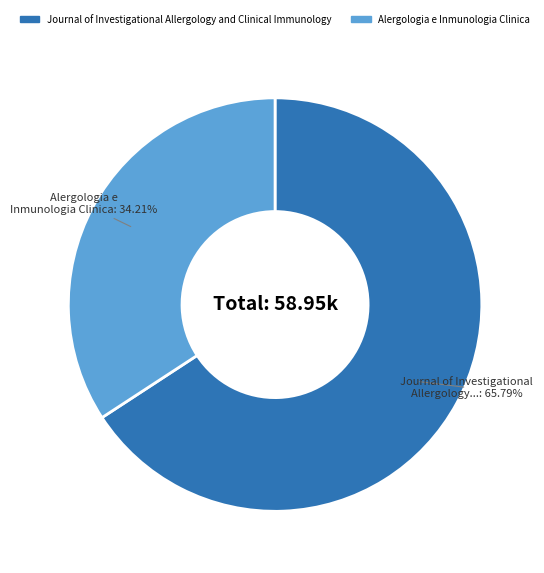

Does Journal of Investigational Allergology and Clinical Immunology represent more than half of the total?

Yes